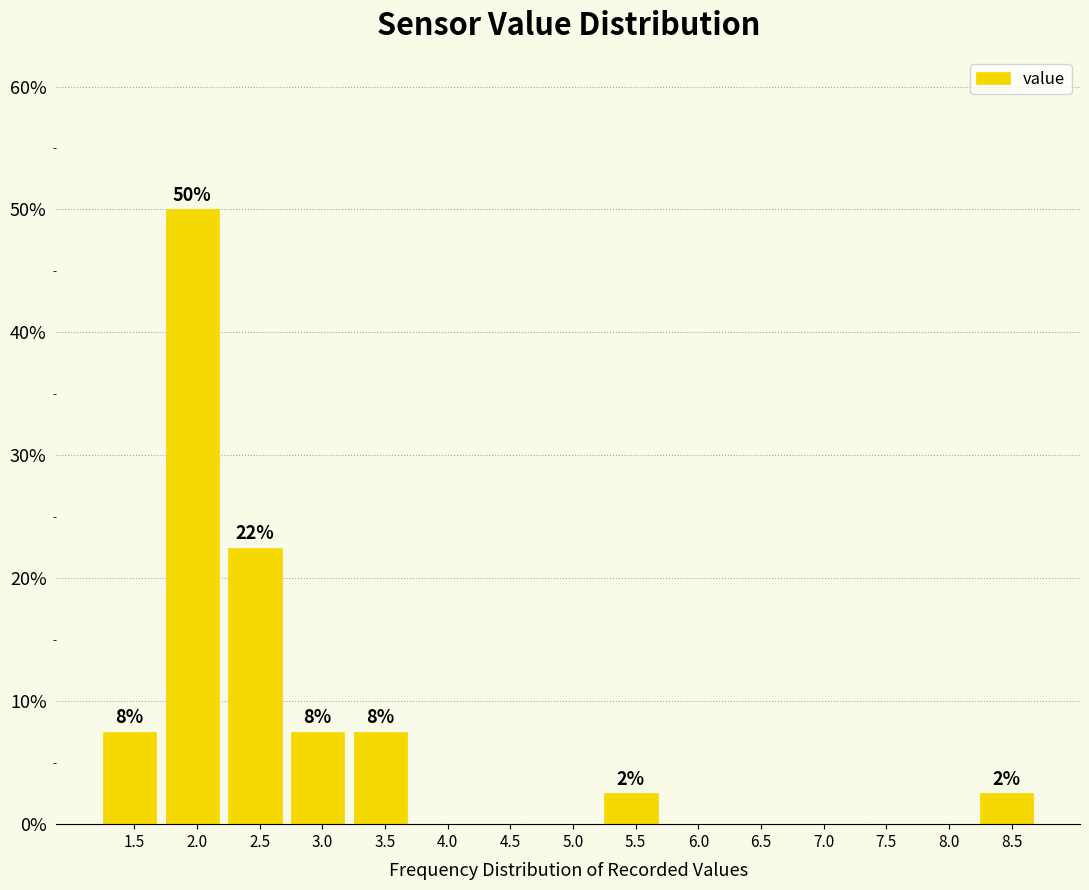

Reading left to right, extract all data points from this chart.

1.5=7.5	2.0=50.0	2.5=22.5	3.0=7.5	3.5=7.5	4.0=0.0	4.5=0.0	5.0=0.0	5.5=2.5	6.0=0.0	6.5=0.0	7.0=0.0	7.5=0.0	8.0=0.0	8.5=2.5